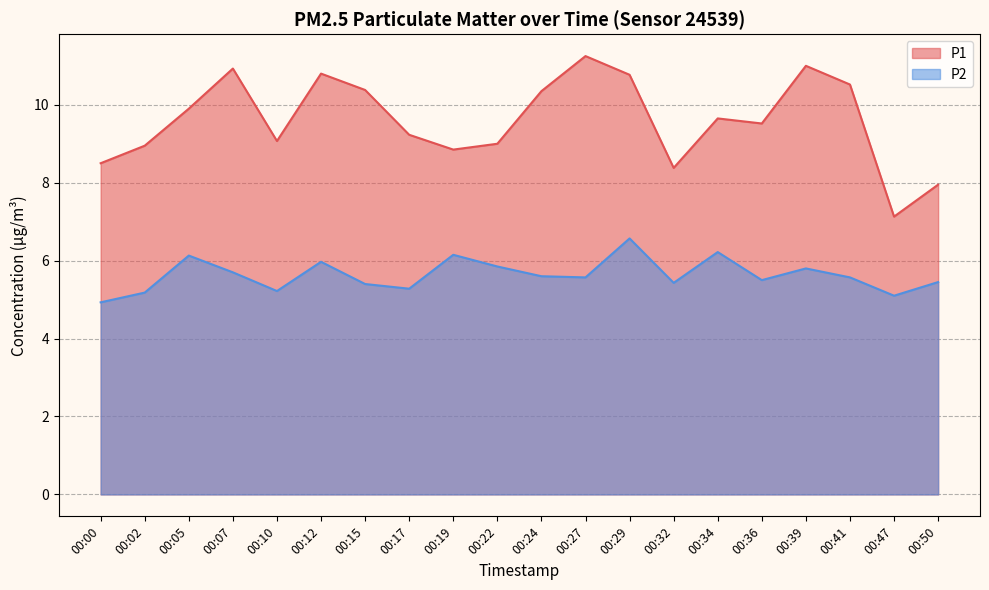

What is the difference between the P1 values at 00:24 and 00:05?

0.4